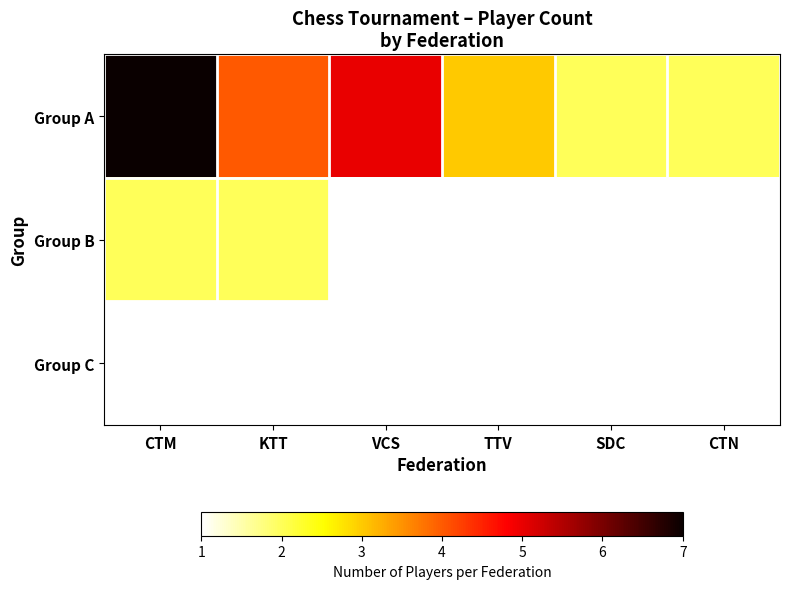

Reading left to right, transcribe all the data shown in this chart.

Group A: CTM=7	KTT=4	VCS=5	TTV=3	SDC=2	CTN=2
Group B: CTM=2	KTT=2	VCS=1	TTV=1	SDC=1	CTN=1
Group C: CTM=1	KTT=1	VCS=1	TTV=1	SDC=1	CTN=1